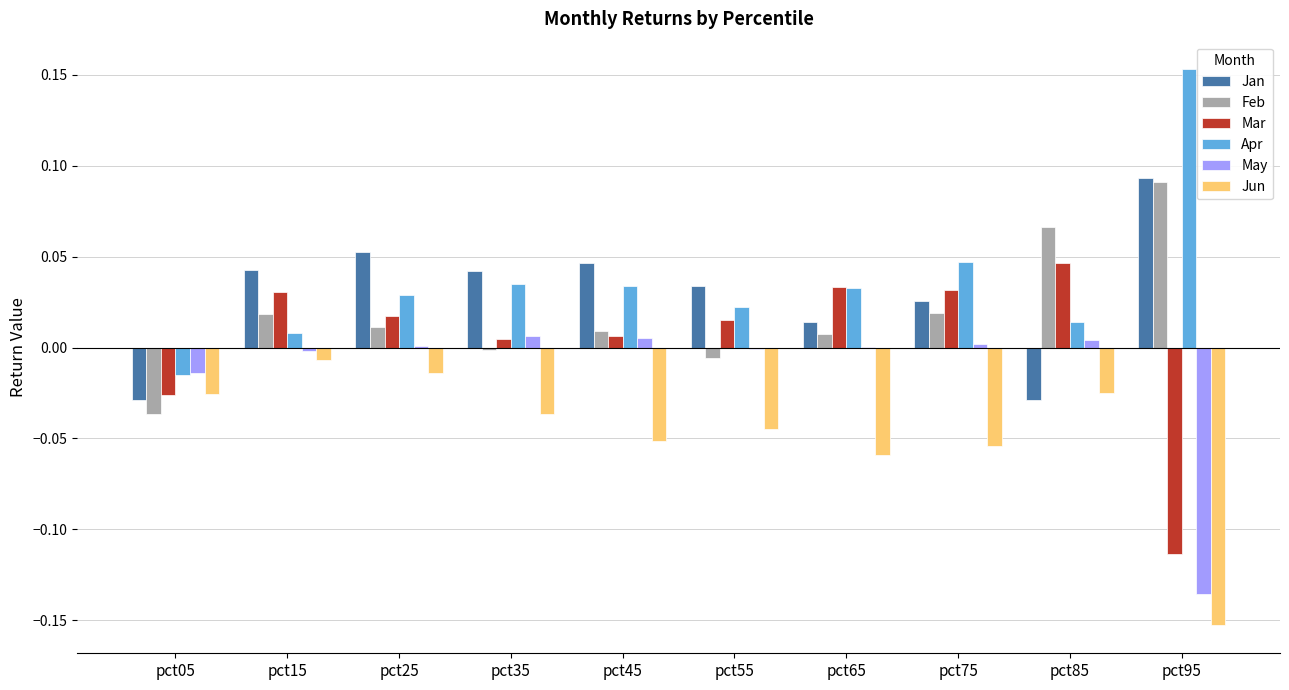

Is it true that Feb equals -0.1 at pct05?

False